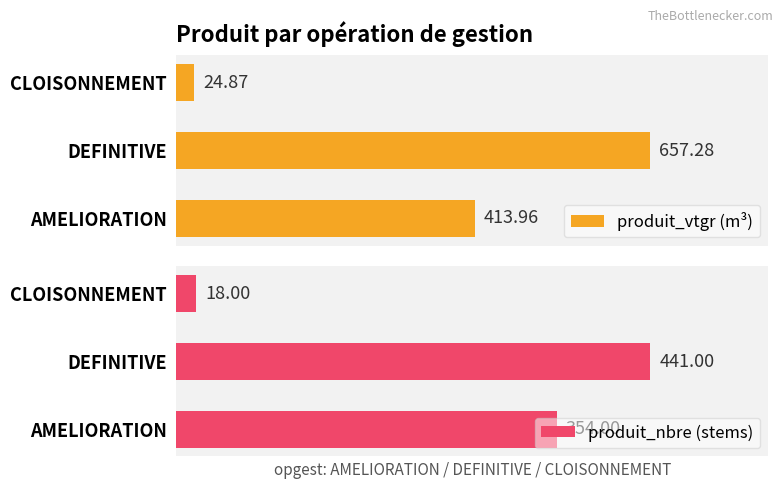

How many produit_nbre (stems) values are between 18 and 441?

3